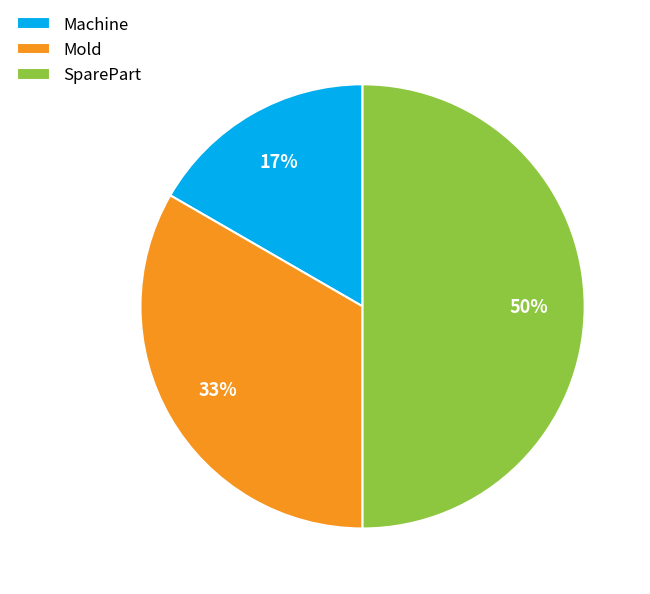

Between Machine and Mold, which is larger?

Mold